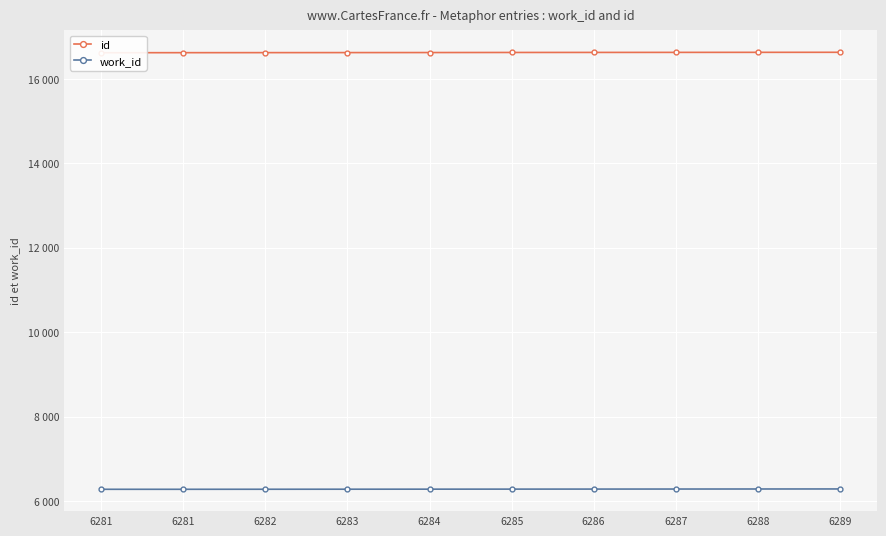

Rank the series at 6281 from lowest to highest value.

work_id, id